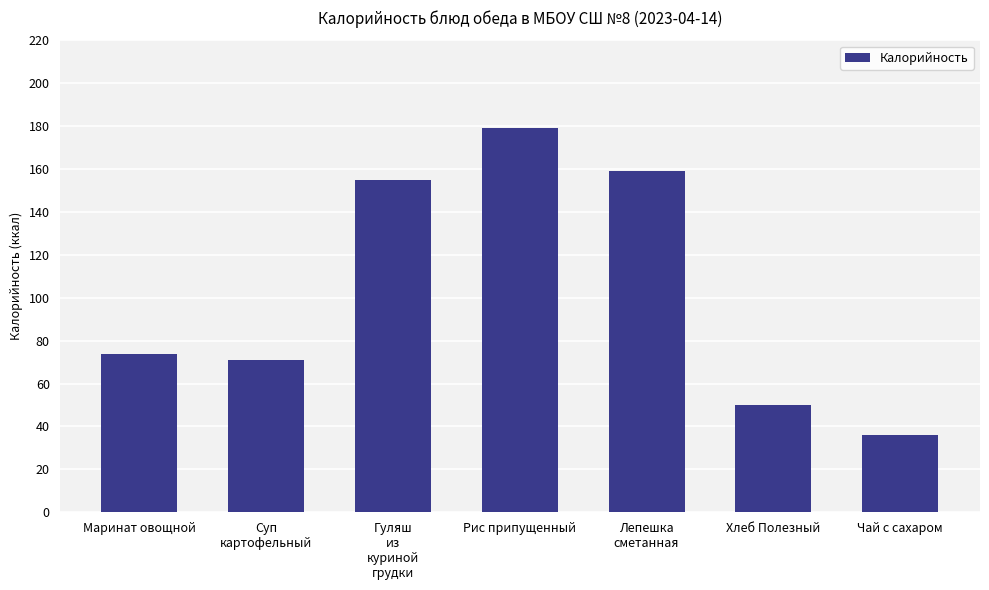

Between Рис припущенный and Суп
картофельный, which is larger?

Рис припущенный